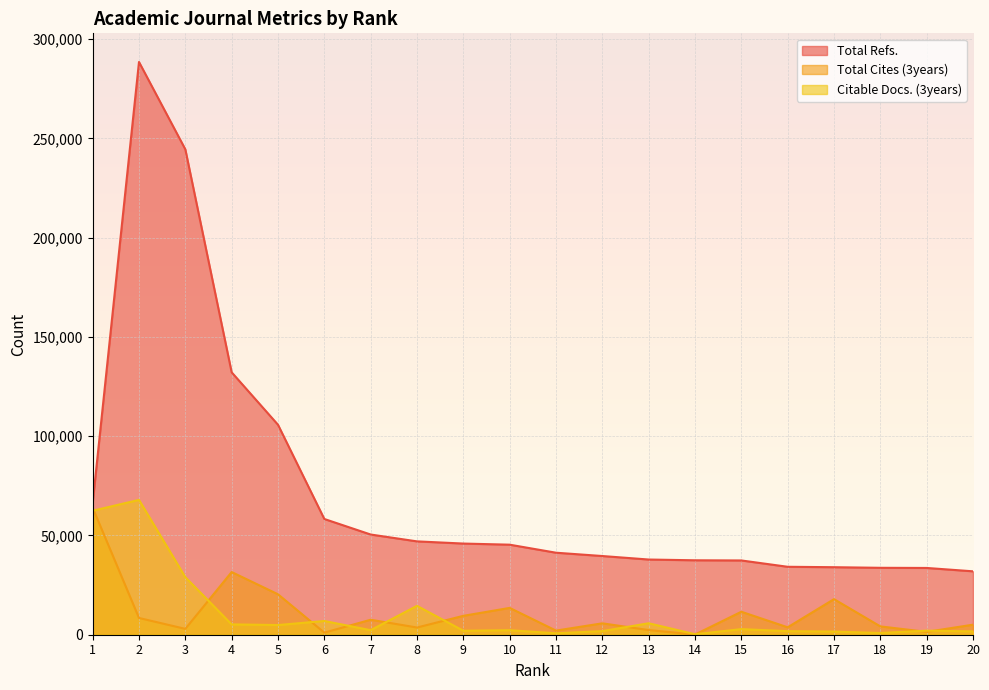

What are all the series names shown in the legend?

Total Refs., Total Cites (3years), Citable Docs. (3years)